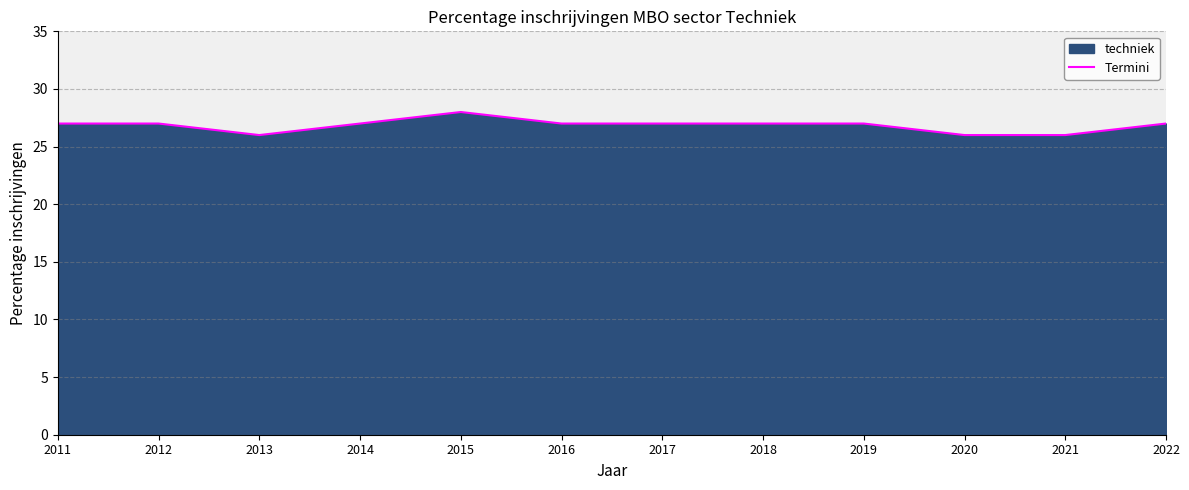

Does the chart display data point markers on the line(s)?

No